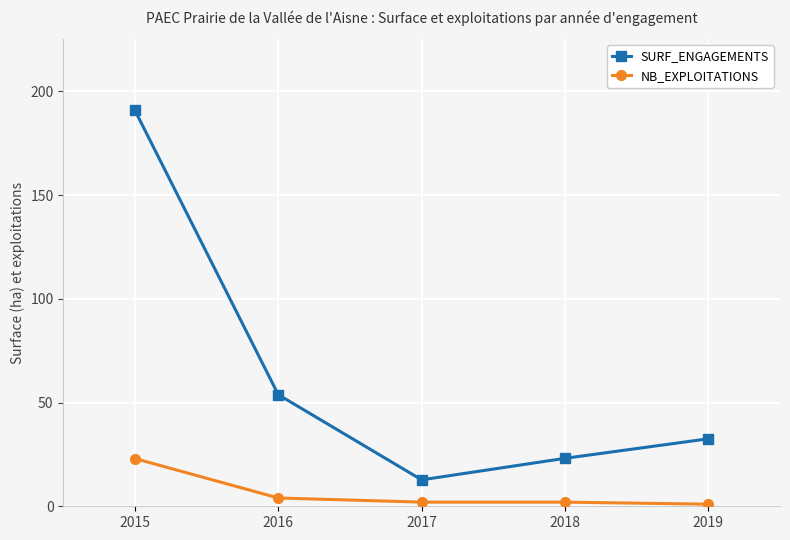

Which series has the largest range (max minus min)?

SURF_ENGAGEMENTS